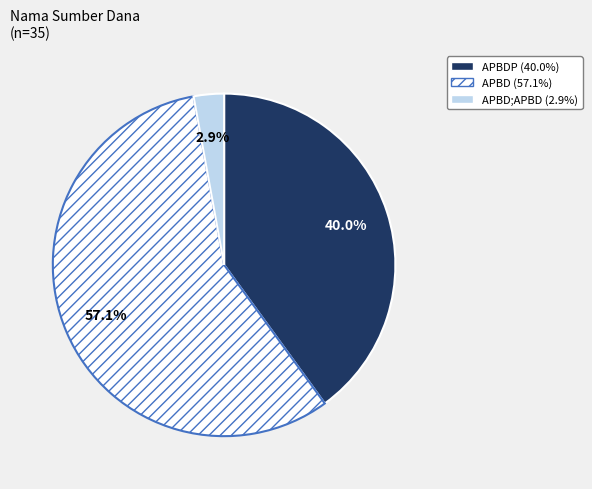

Is there a majority slice in this chart?

Yes